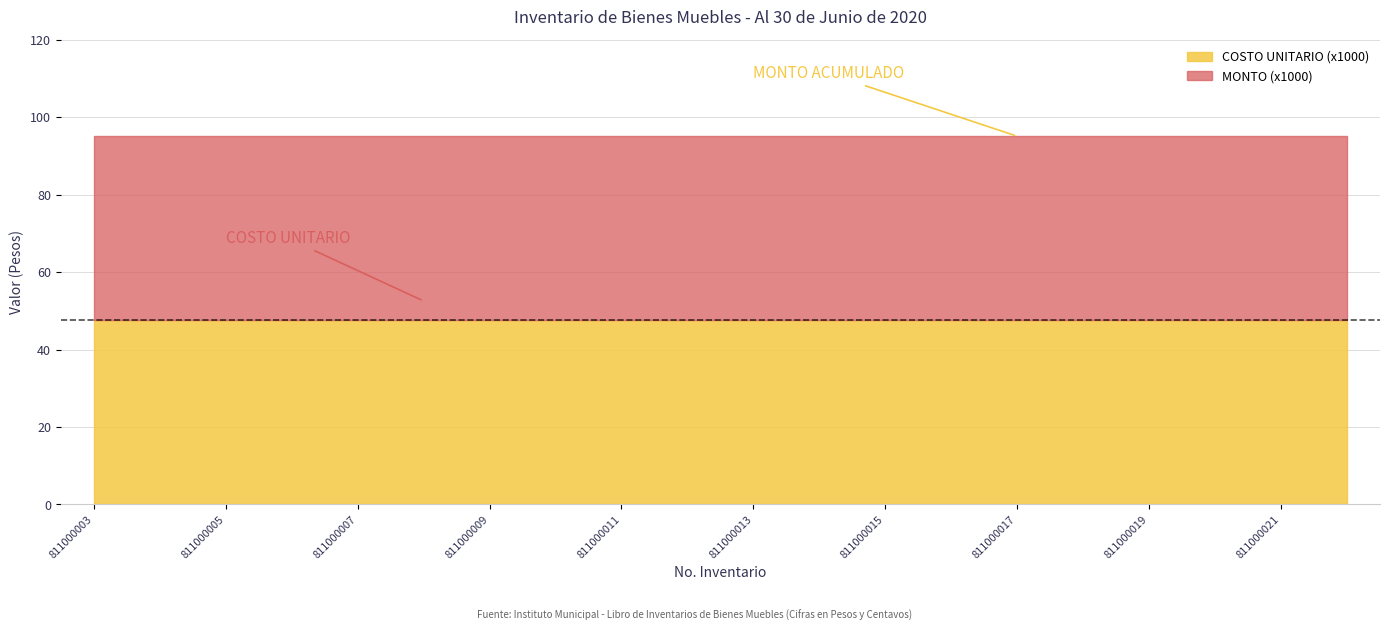

Is it true that CANTIDAD equals 0 at 811000004?

False